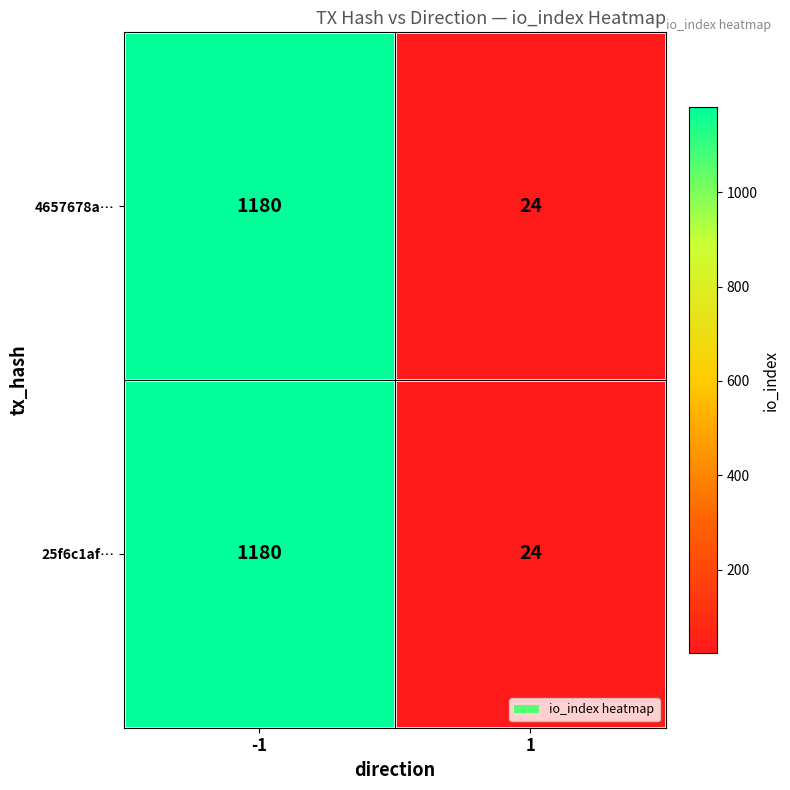

What is the total value across all series at 1?

48